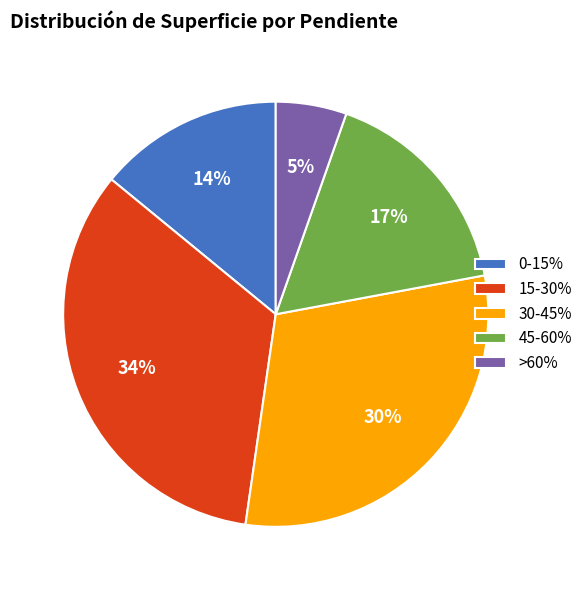

To the nearest percent, what is the average slice percentage?

20%